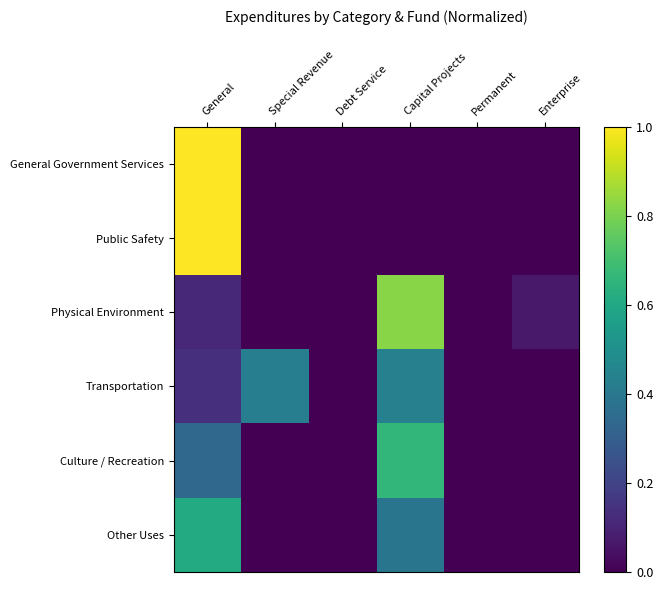

Between Enterprise and Permanent, which is larger?

Enterprise